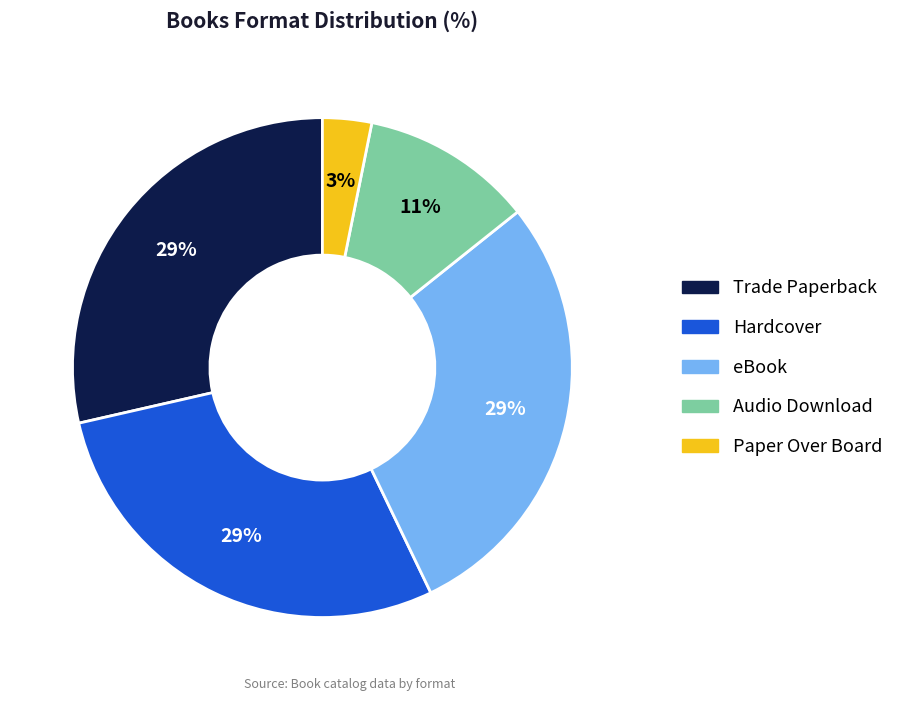

Does Trade Paperback account for over 50% of the chart?

No